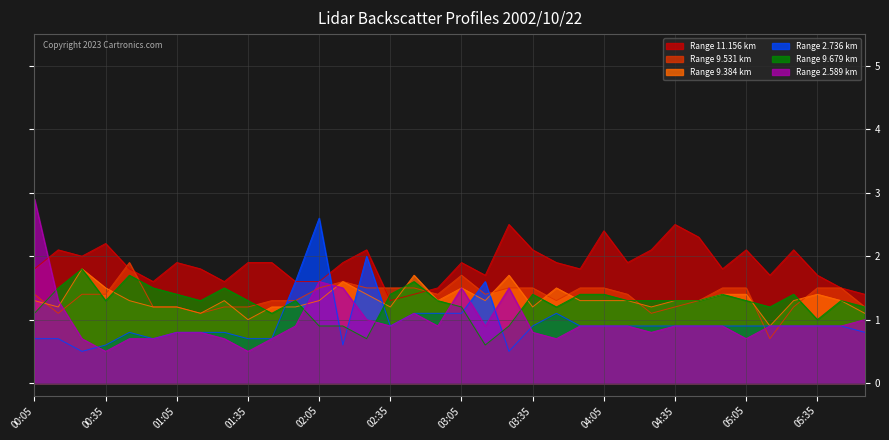

Rank the categories by 2.736 value from highest to lowest.

02:05, 02:25, 01:55, 03:15, 02:45, 02:55, 03:05, 03:45, 02:35, 03:35, 03:55, 04:05, 04:15, 04:25, 04:35, 04:45, 04:55, 05:05, 05:15, 05:25, 05:35, 05:45, 00:45, 01:05, 01:15, 01:25, 05:55, 00:05, 00:15, 00:55, 01:35, 01:45, 00:35, 02:15, 00:25, 03:25